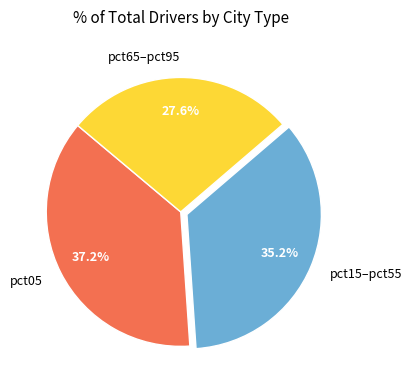

Rank the categories by value from highest to lowest.

pct05, pct15–pct55, pct65–pct95